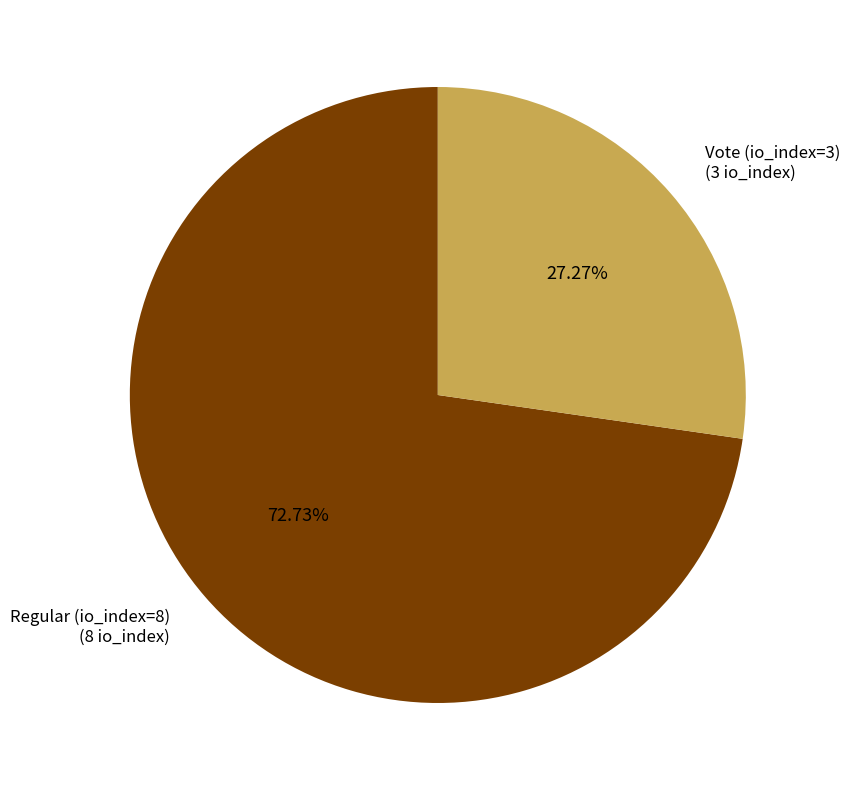

To the nearest percent, what portion does Vote (io_index=3) represent?

27%